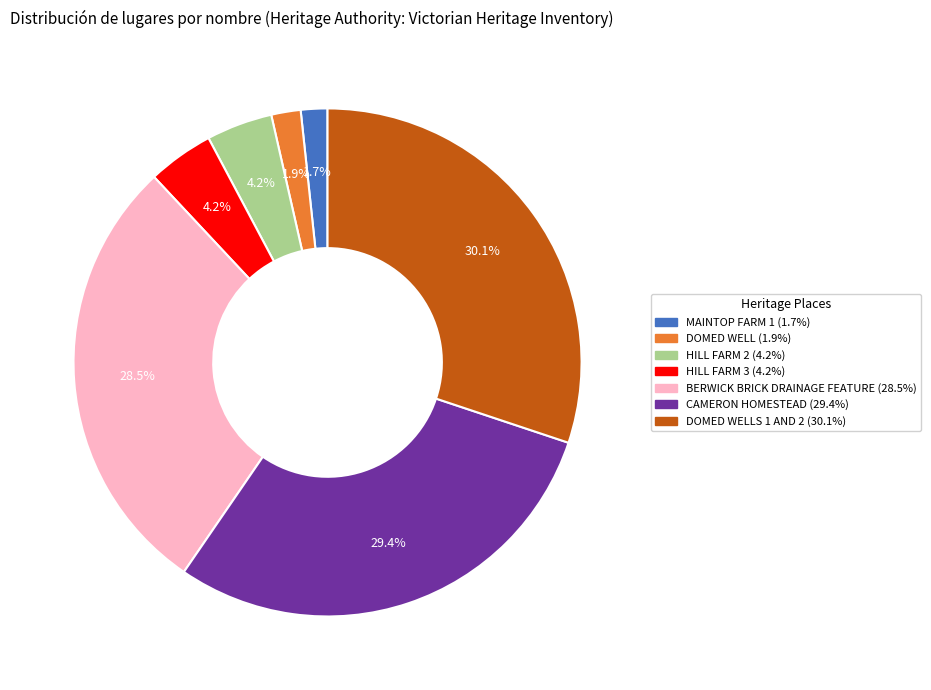

Does any single category account for the majority?

No